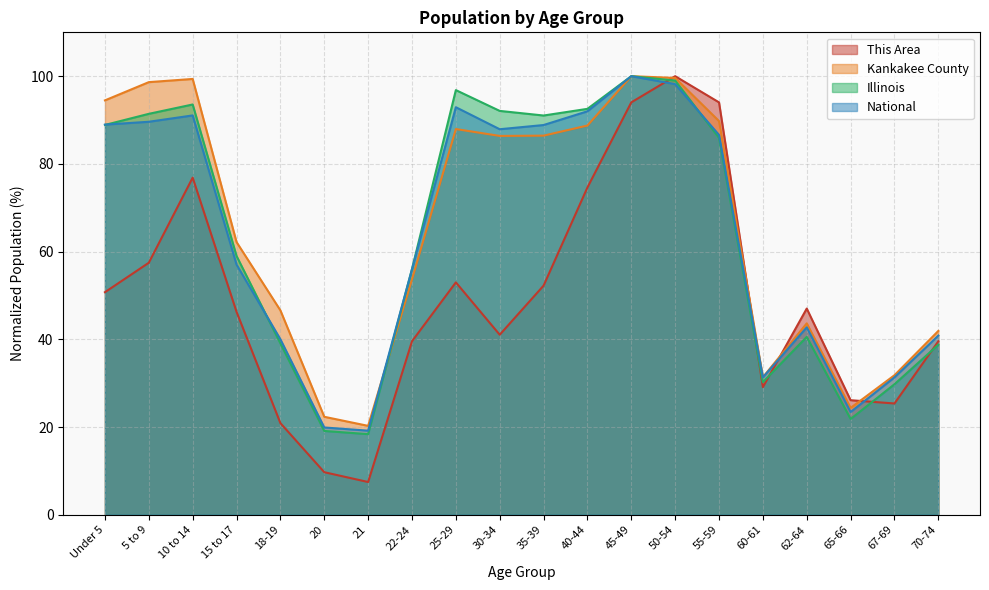

Which category has the lowest value across all series?

21